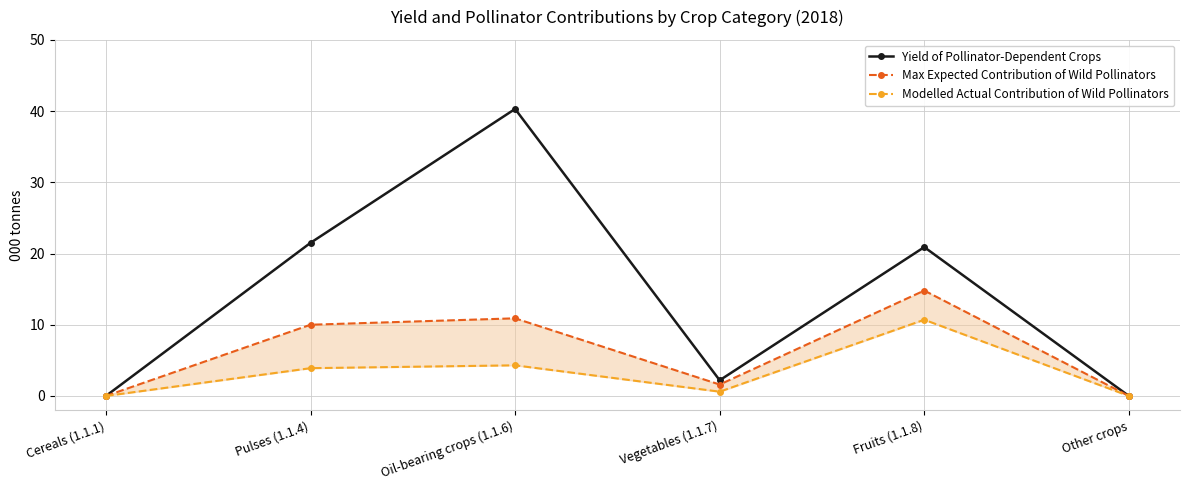

What are all the series names shown in the legend?

Yield of Pollinator-Dependent Crops, Max Expected Contribution of Wild Pollinators, Modelled Actual Contribution of Wild Pollinators